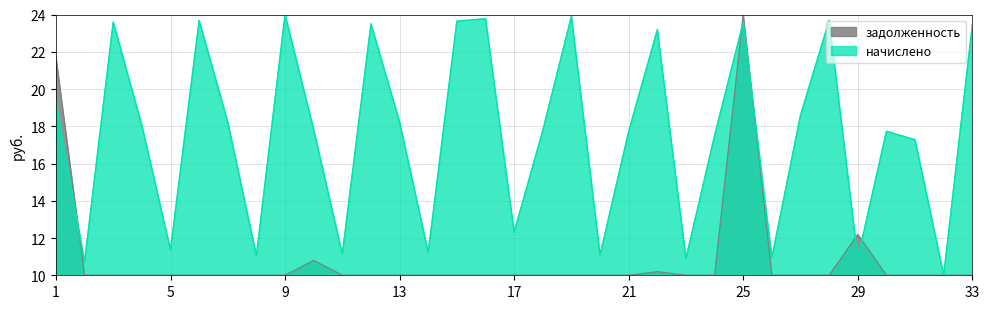

Rank the series by their maximum value, from lowest to highest.

начислено, задолженность